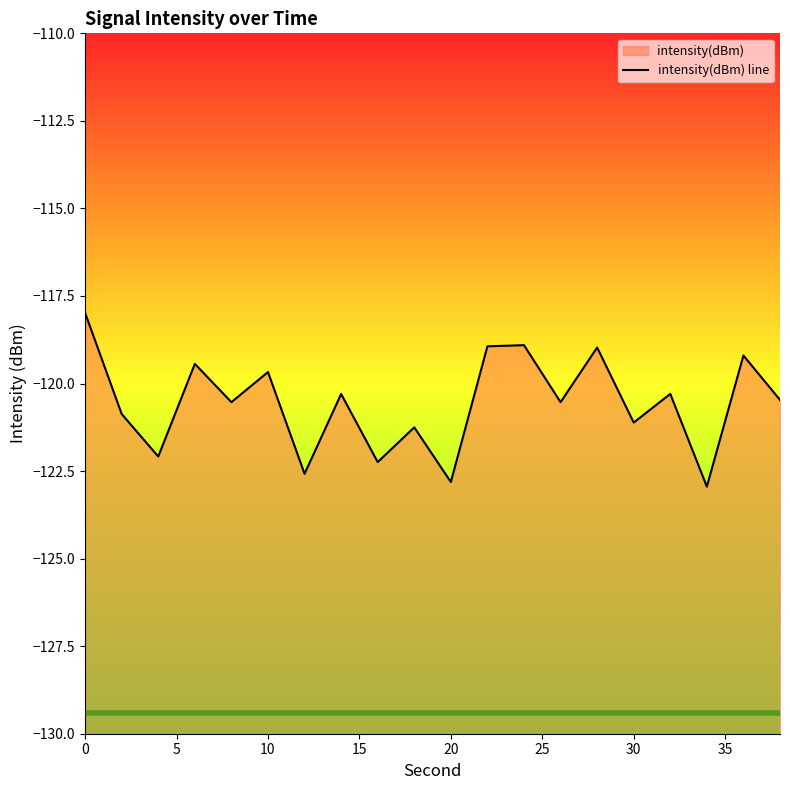

What is the minimum value shown in the chart?

-122.9